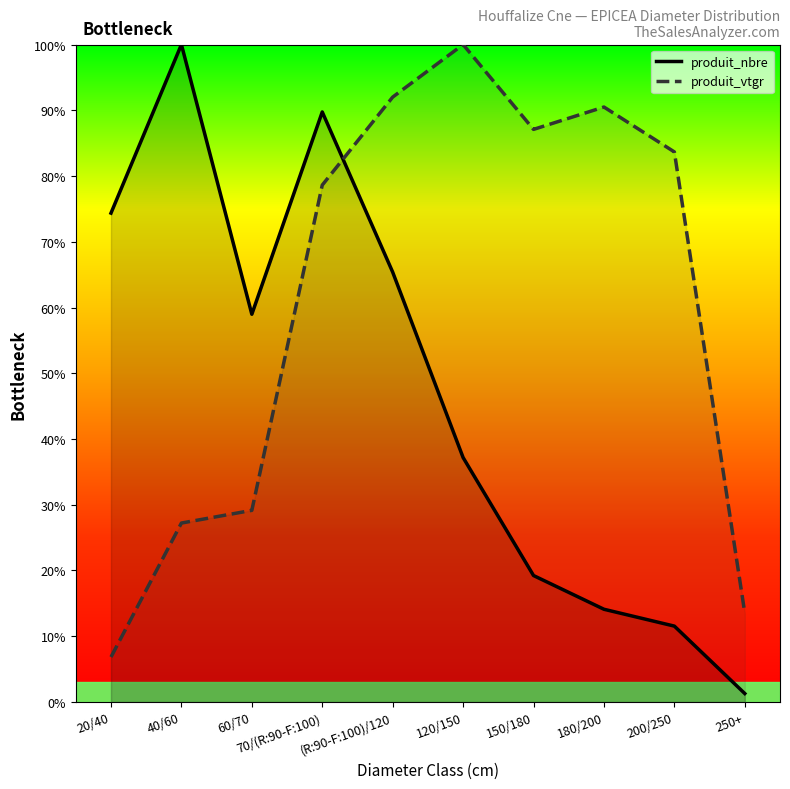

What is the difference between the maximum and minimum values in the produit_nbre series?

98.7